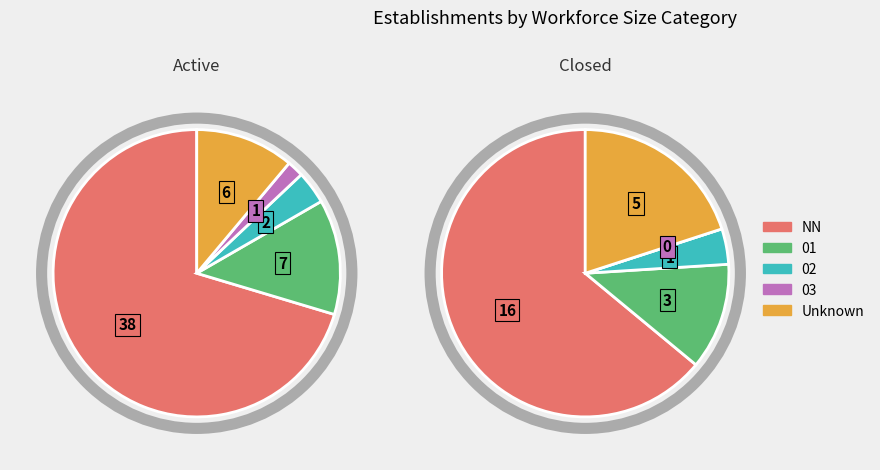

What is the difference between the highest and lowest values at 03?

1